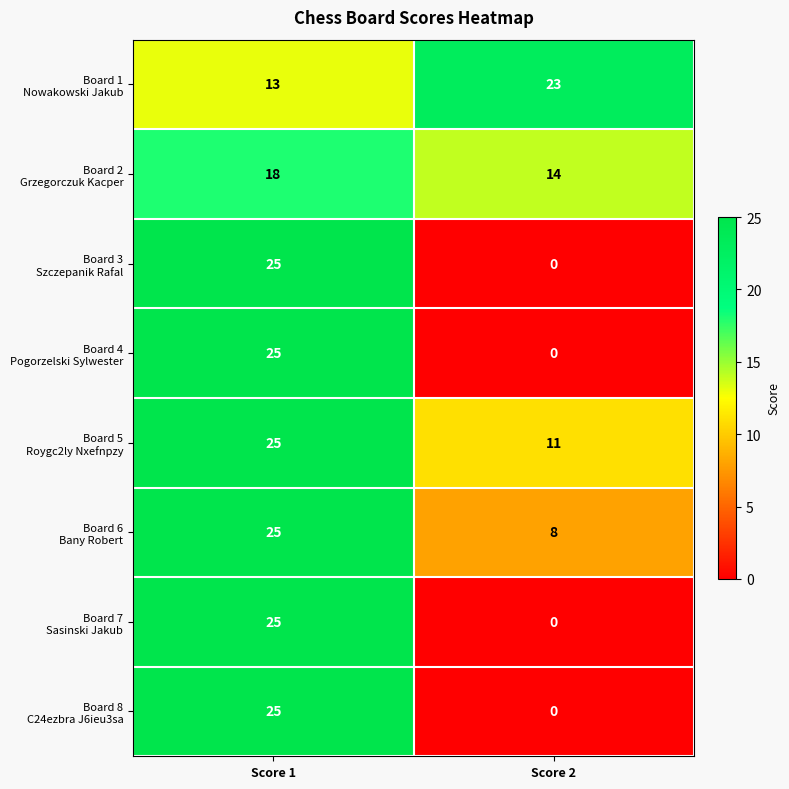

What is the total value across all series at Score 1?

181